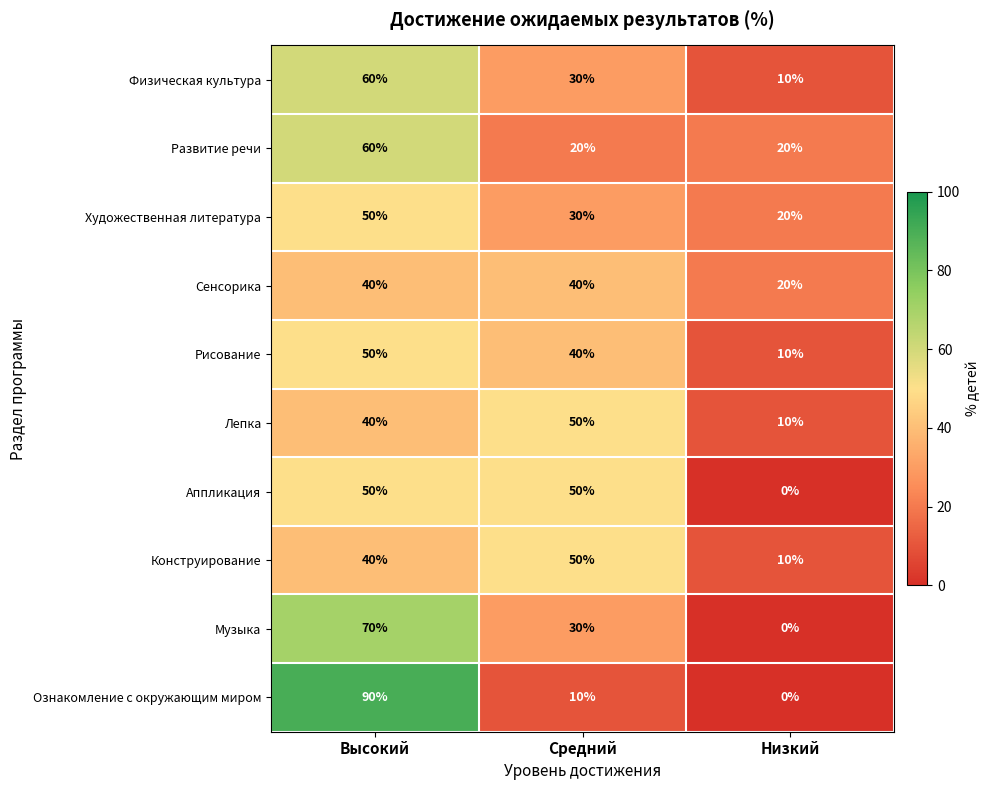

Read the Рисование value at Высокий, to the nearest 10.

50